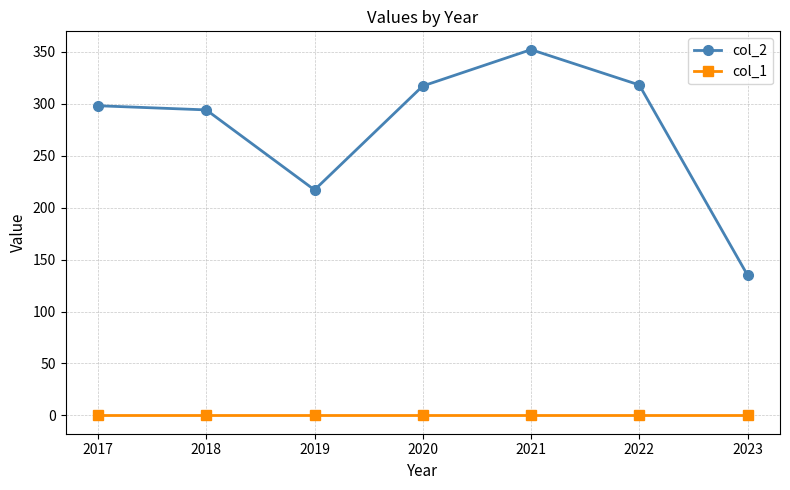

True or false: col_1 and col_2 cross at least once.

False